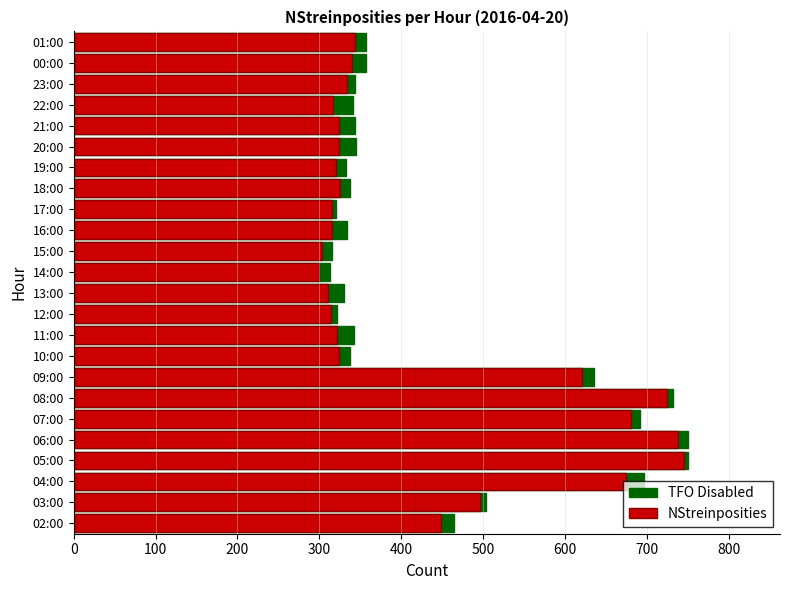

Between 18 and 13, which is larger?

18